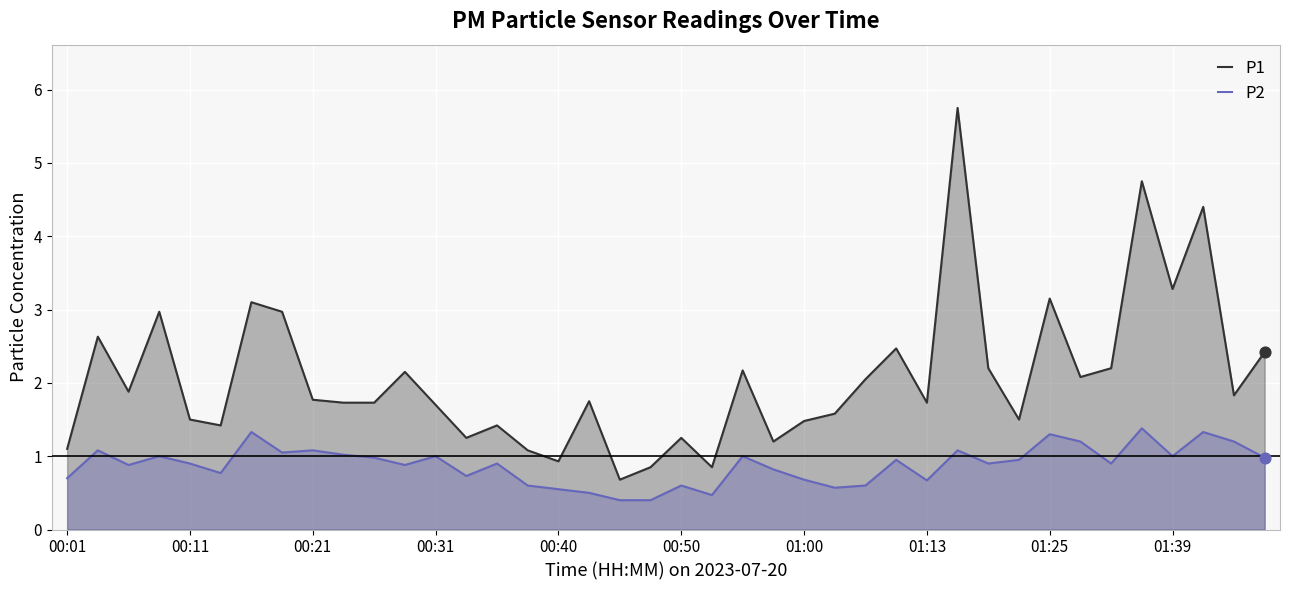

Which series has the largest total across all categories?

P1